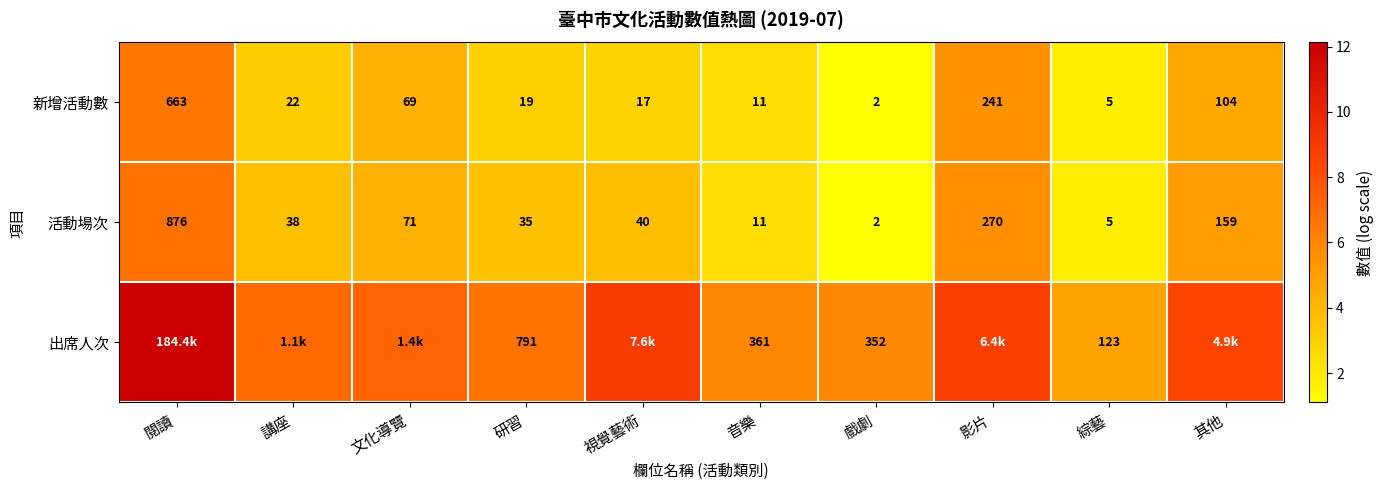

The 新增活動數 series shows 1.7 at 音樂. True or false?

False